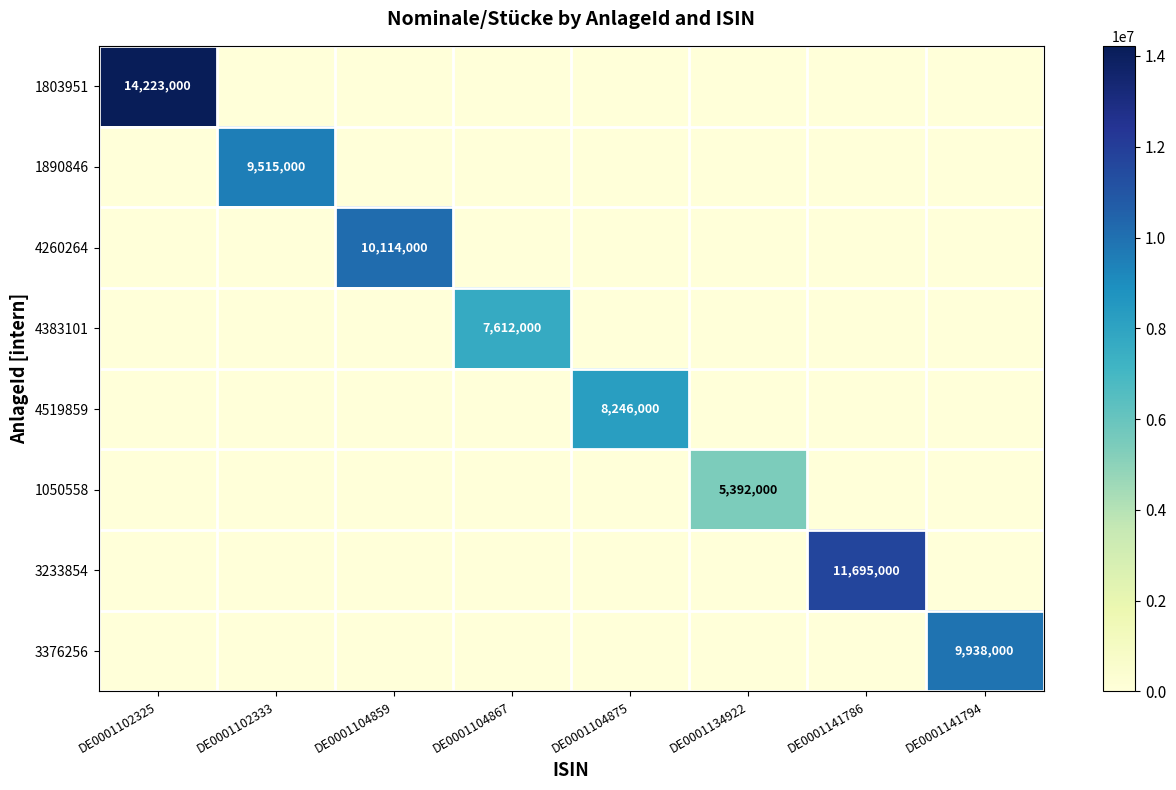

The value of 1890846 at DE0001102333 is 12581623. True or false?

False